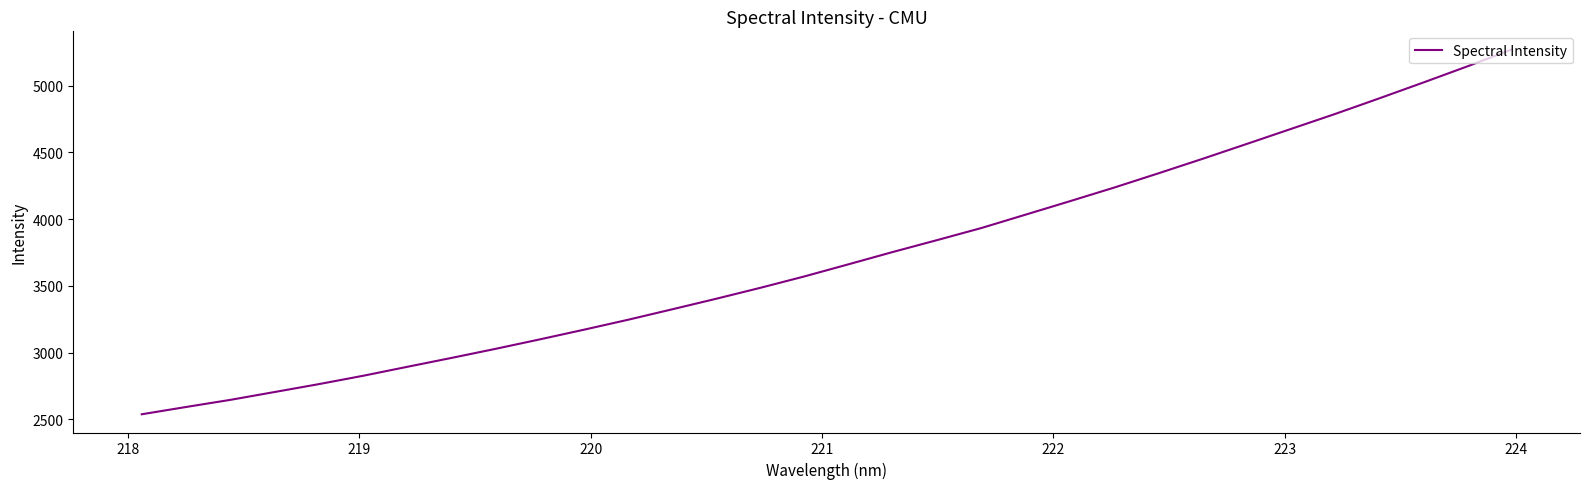

Reading left to right, list all the values displayed in this chart.

2538.9	2593.4	2646.6	2705.4	2764.5	2826.9	2894.1	2960.7	3029.0	3099.8	3172.3	3247.0	3325.4	3404.8	3486.8	3572.5	3663.5	3755.4	3844.1	3934.5	4034.6	4134.9	4236.8	4343.3	4451.8	4563.2	4675.4	4787.6	4904.4	5023.3	5144.4	5270.2